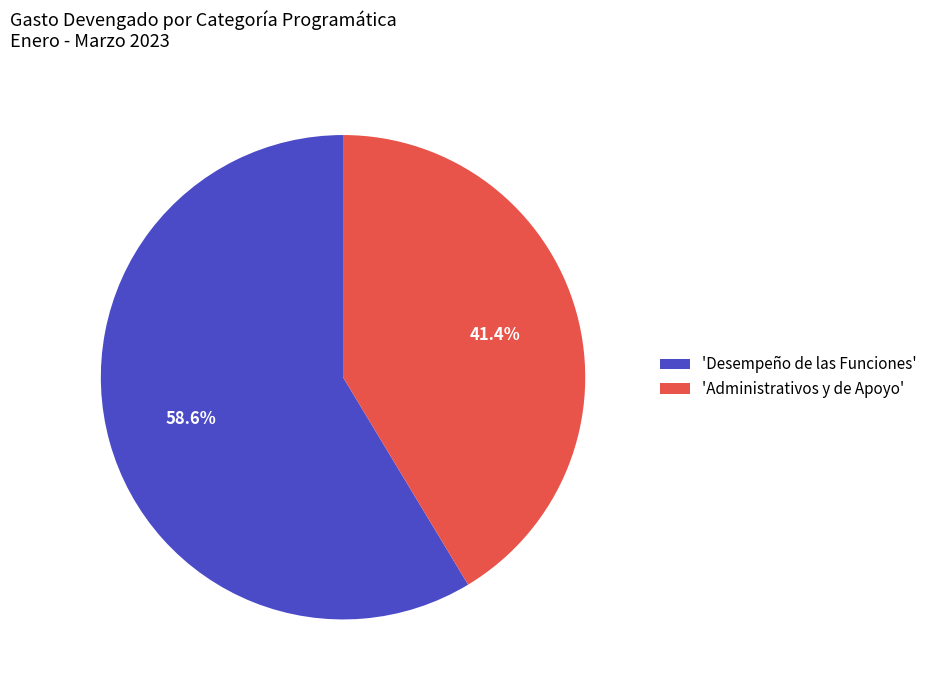

Rank the categories by value from highest to lowest.

'Desempeño de las Funciones', 'Administrativos y de Apoyo'